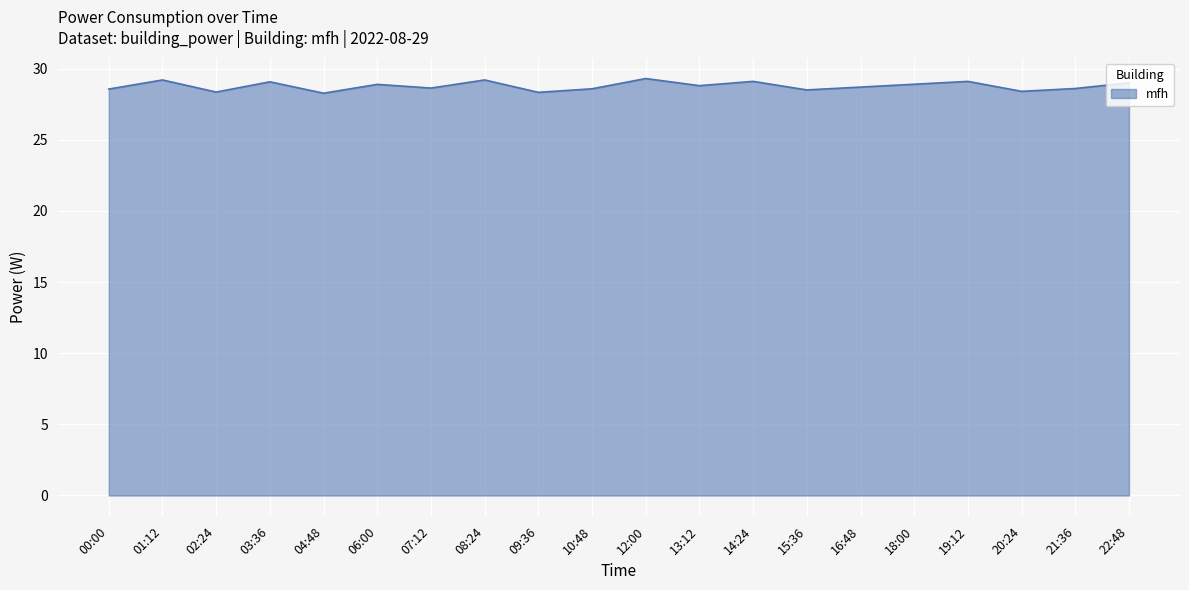

Which has a higher value, 03:36 or 02:24?

03:36